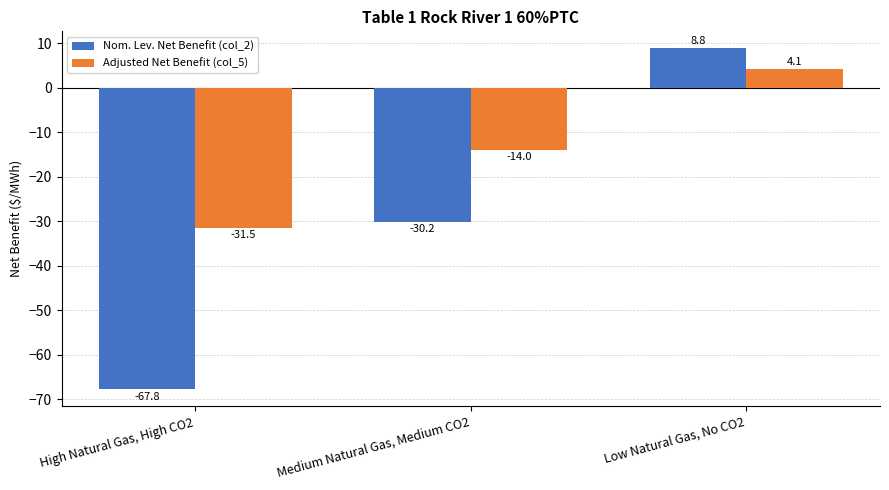

Reading left to right, list all the values displayed in this chart.

Nom. Lev. Net Benefit (col_2): -67.8	-30.2	8.8
Adjusted Net Benefit (col_5): -31.5	-14.0	4.1